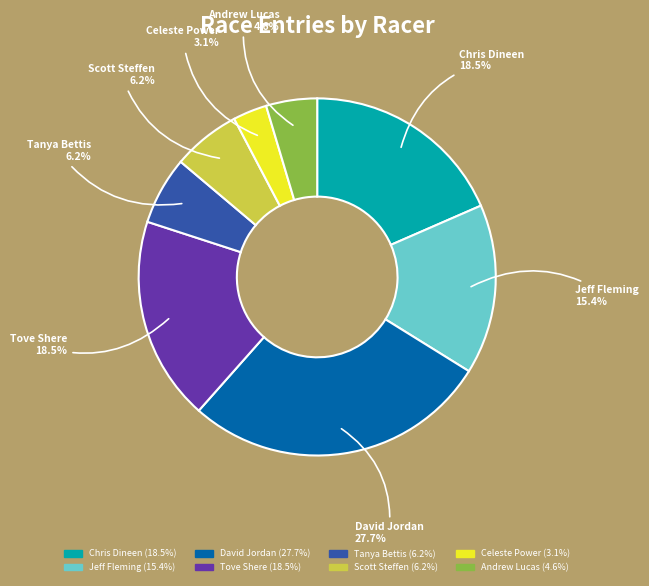

Do Chris Dineen and Andrew Lucas together represent more than half of the pie?

No